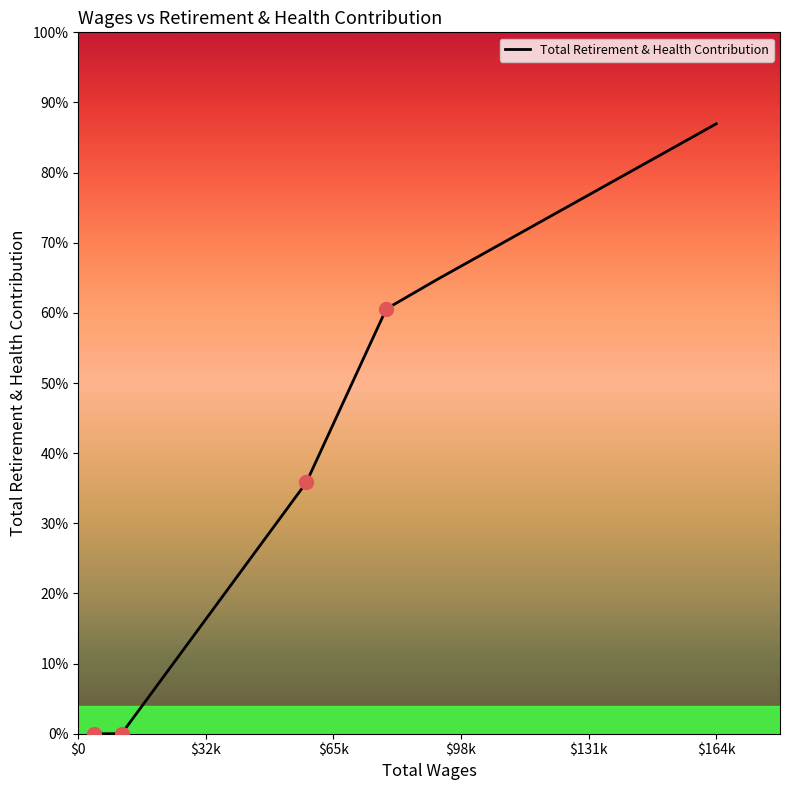

Does the chart display data point markers on the line(s)?

No